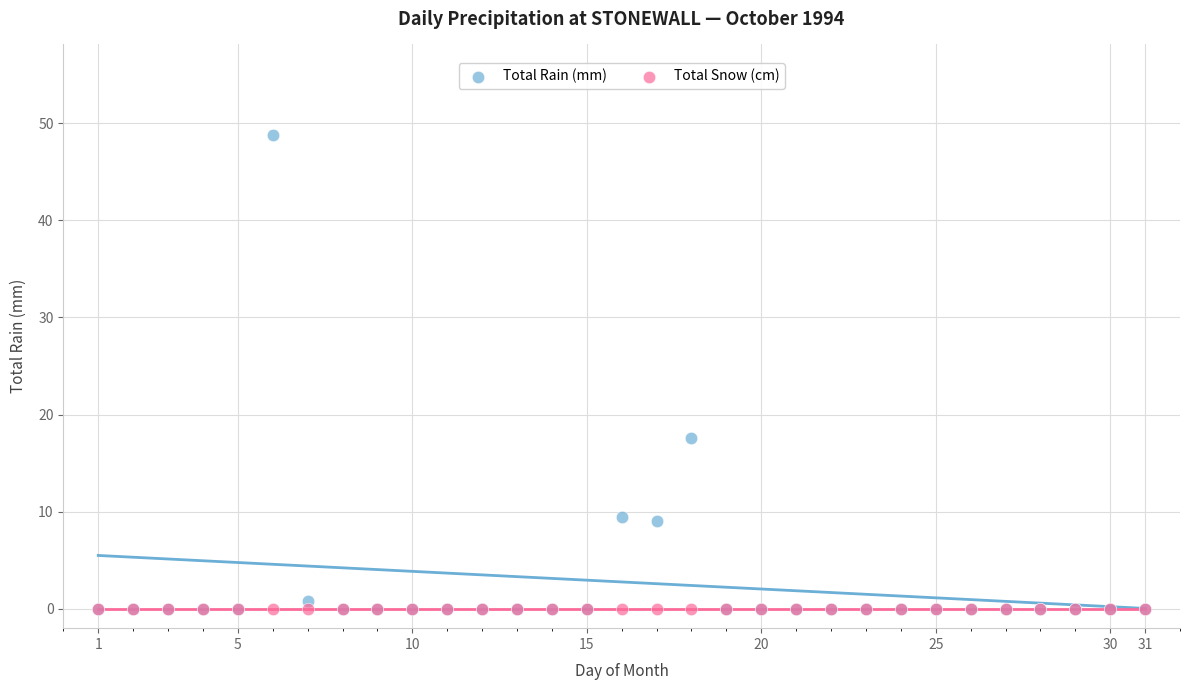

What are all the series names shown in the legend?

Total Rain (mm), Total Snow (cm)